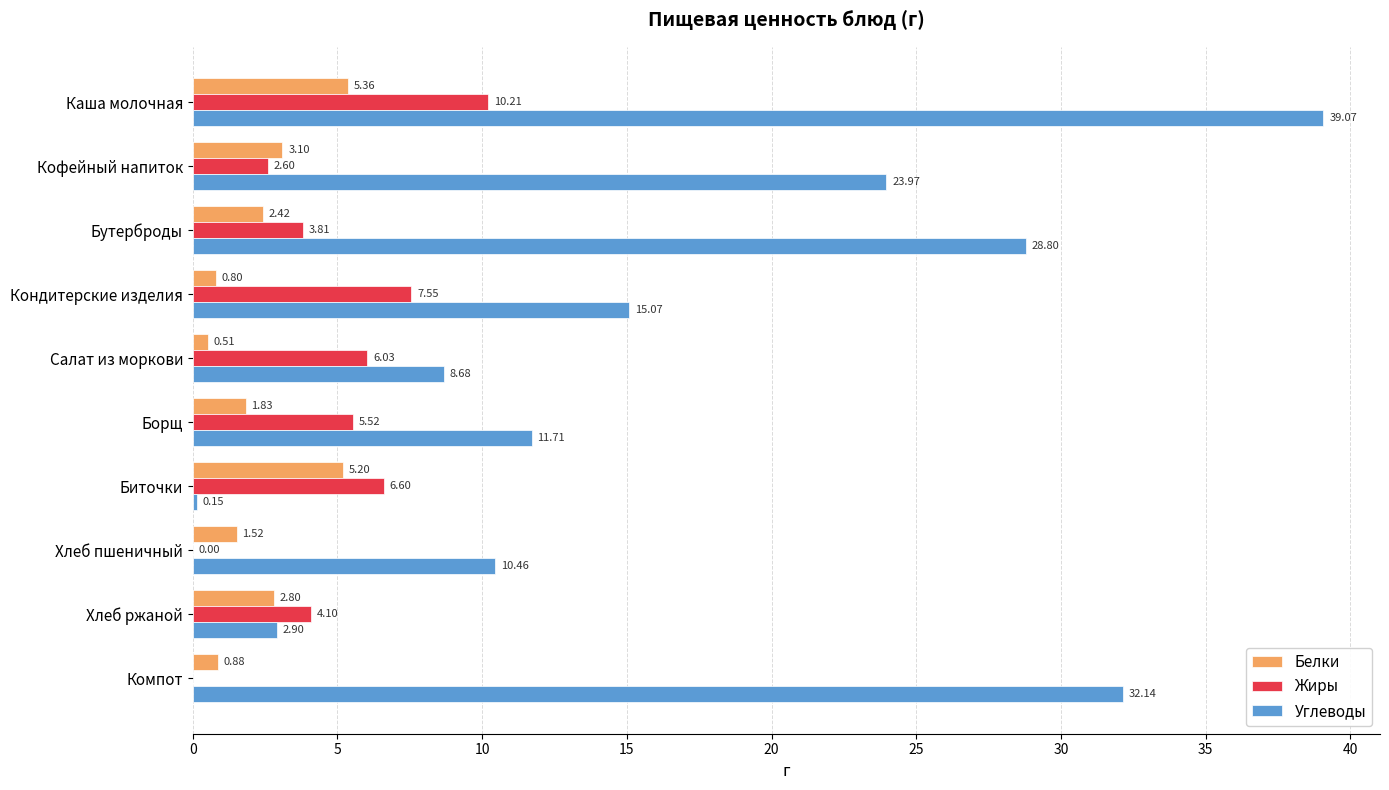

What is the sum of the Углеводы values at Хлеб ржаной and Салат из моркови?

11.6